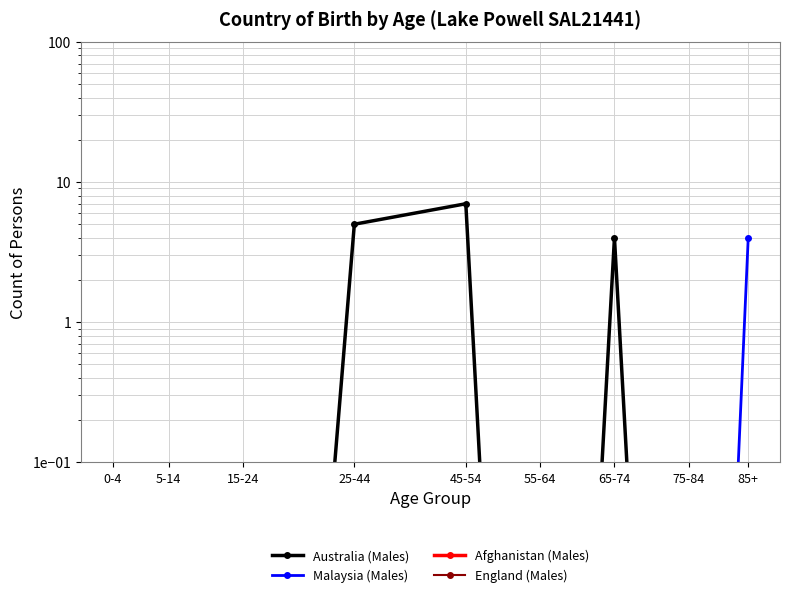

How many lines are shown in the chart?

4